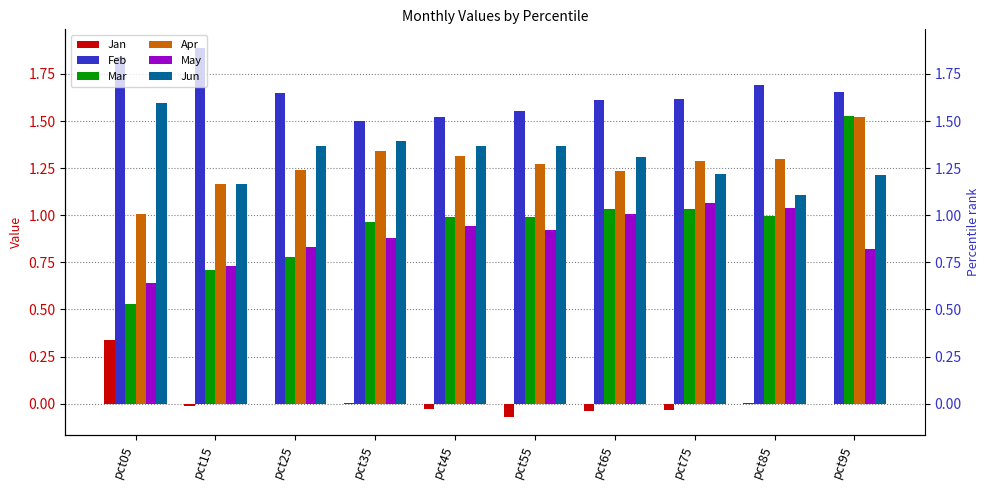

Is it true that May equals 0.3 at pct05?

False